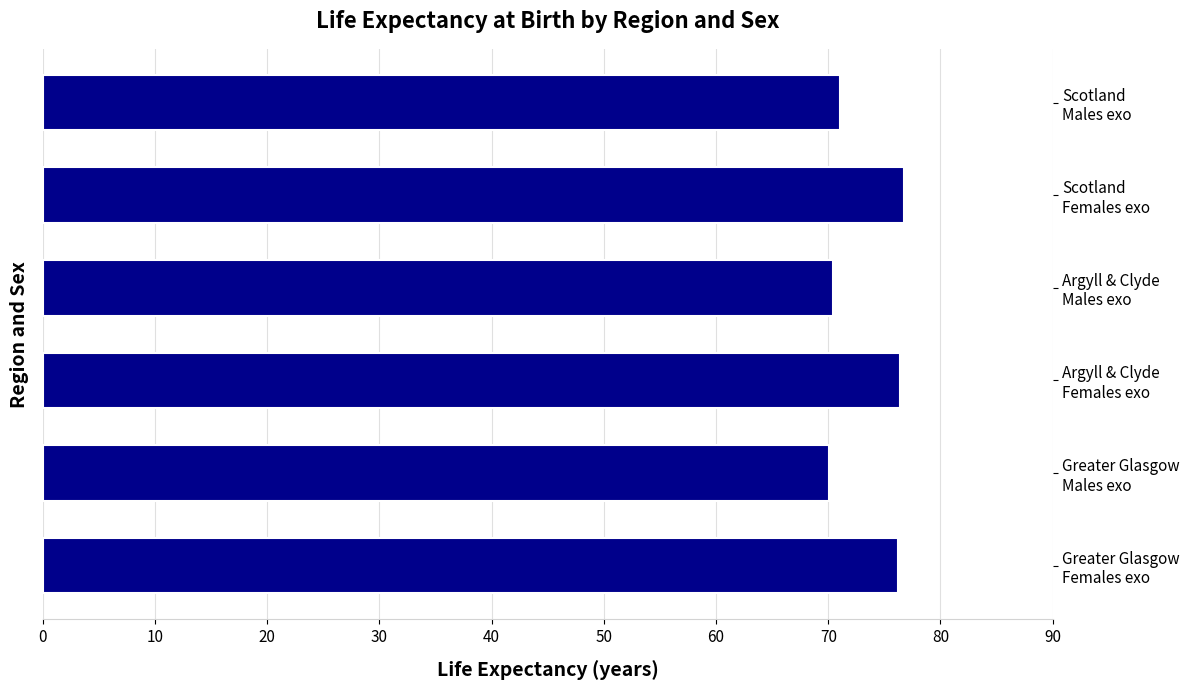

What is the difference between the second highest and second lowest values?

5.9